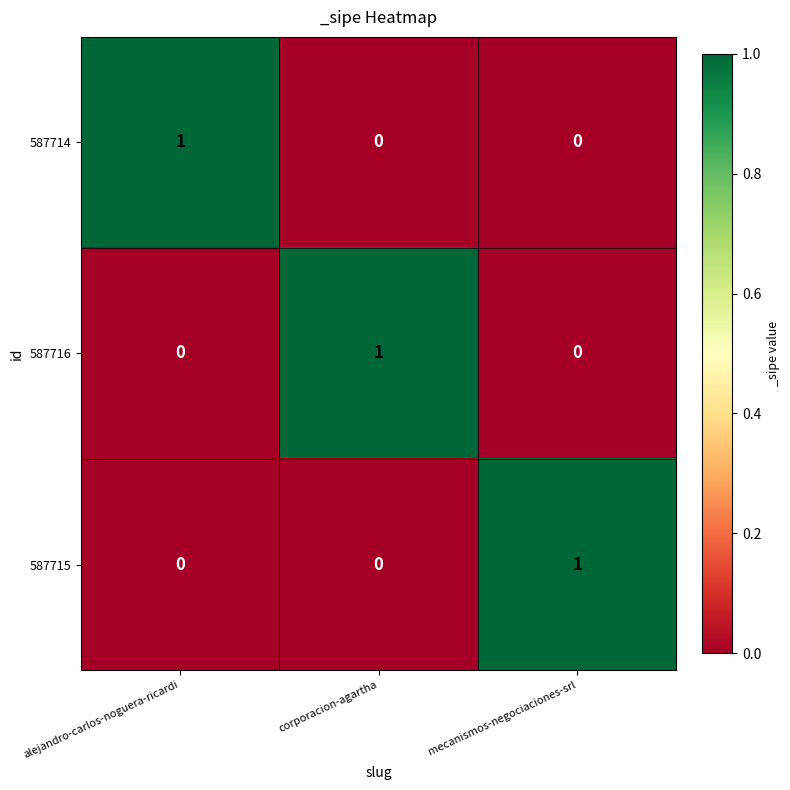

At how many categories does at least one series exceed 0?

3